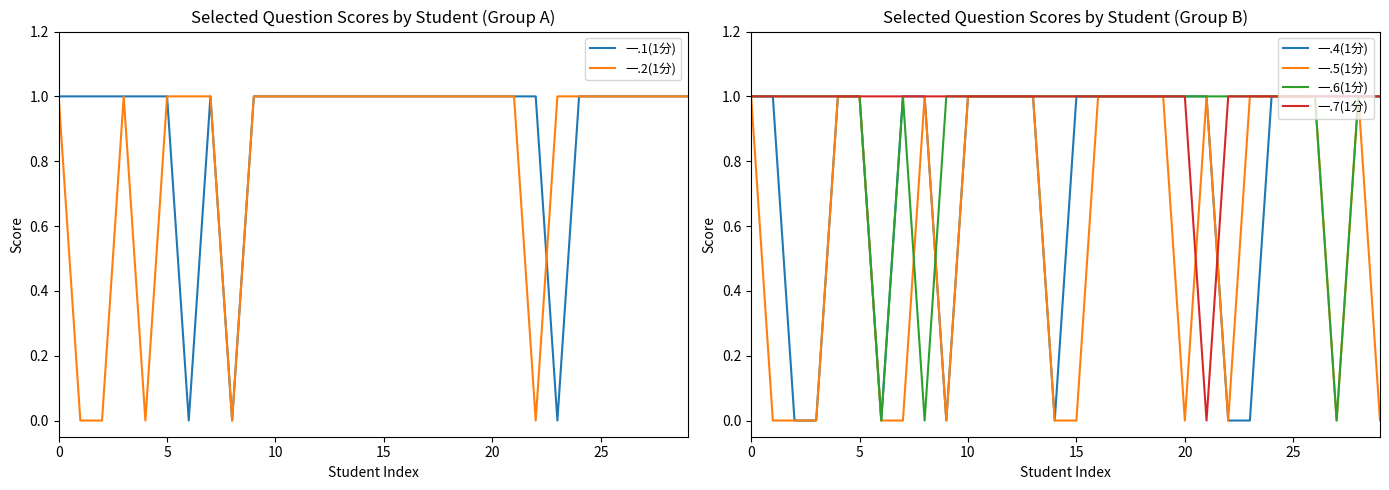

Count the 一.2(1分) values in the range 1 to 2.

25